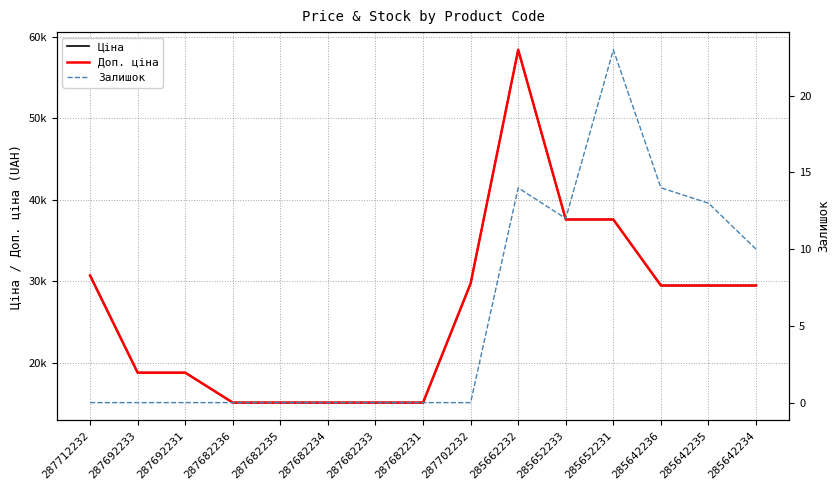

How many data points in Доп. ціна are above 29491?

8